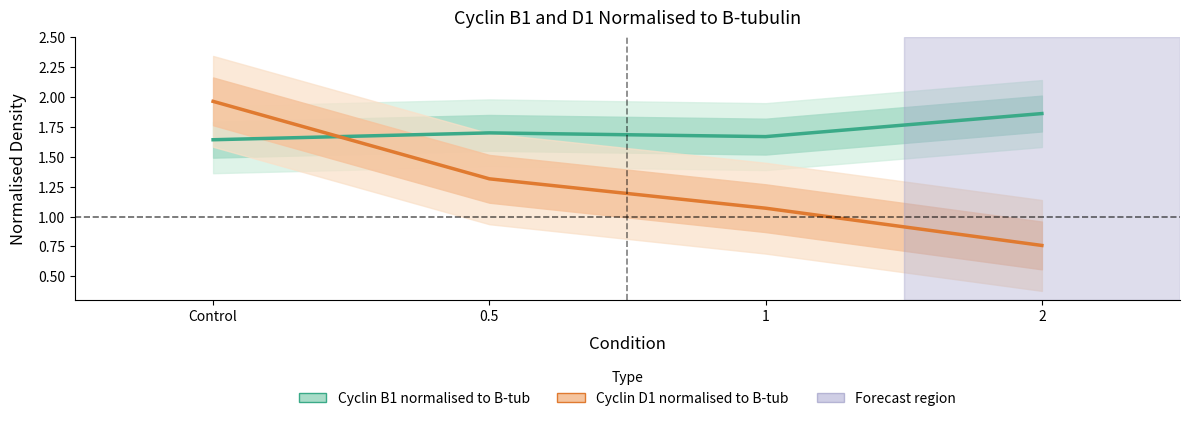

Reading left to right, what are all the values shown in this chart?

Cyclin B1 normalised to B-tub: Control=1.6	0.5=1.7	1=1.7	2=1.9
Cyclin D1 normalised to B-tub: Control=2.0	0.5=1.3	1=1.1	2=0.8